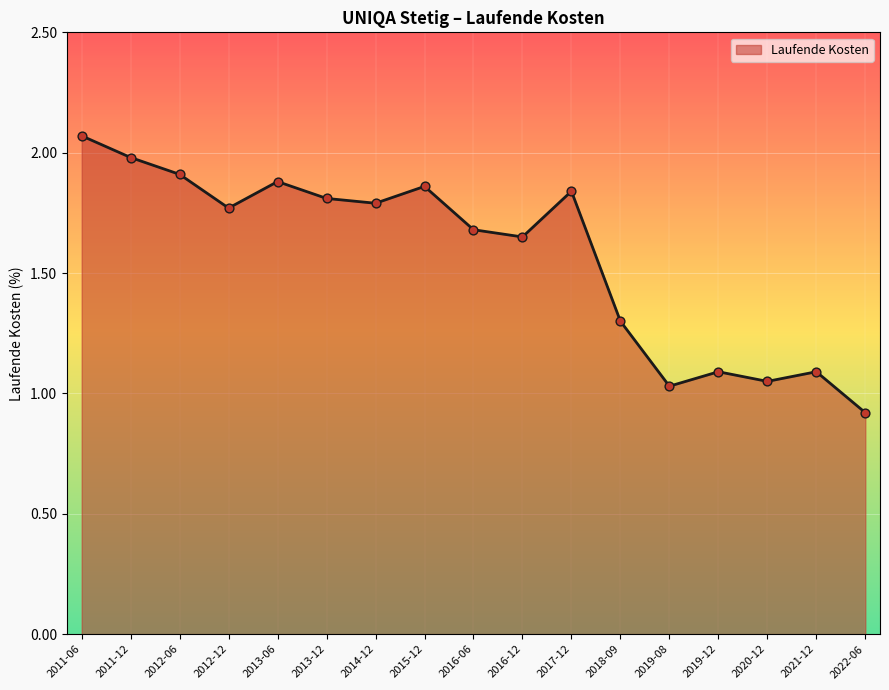

What is the change in value from 2012-12 to 2020-12?

-0.7